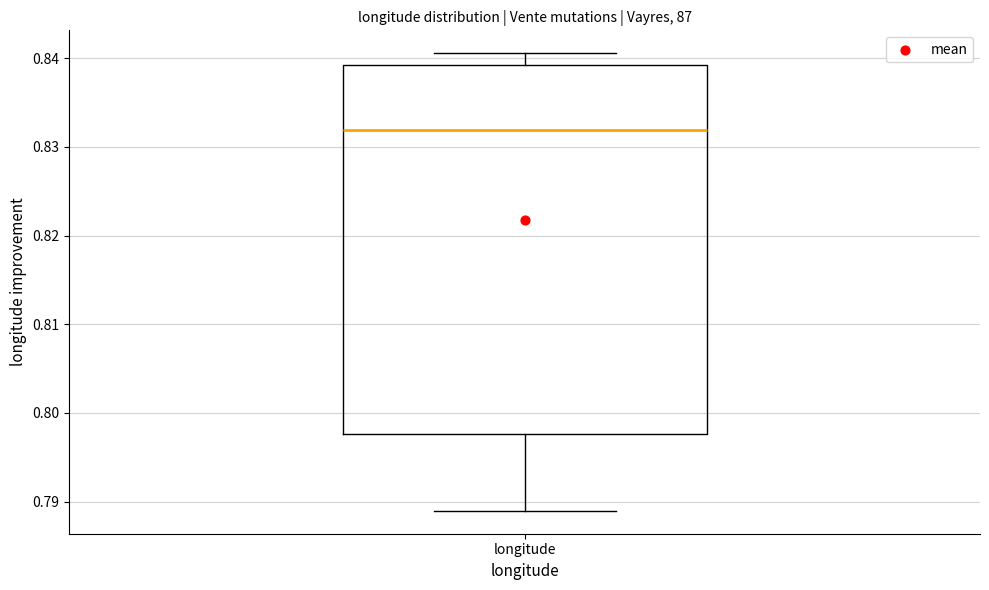

Transcribe this box plot: give where the median line is, the range the box spans, and where the two whiskers end, as read against the y-axis. The values are not printed on the chart, so give them approximately, as read against the axis.

median 0.832, box 0.798 to 0.839, whiskers 0.789 to 0.841